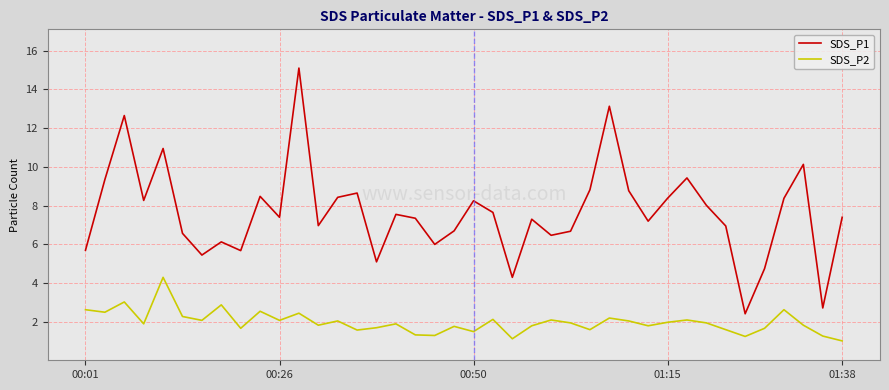

What is the difference between the maximum and minimum values in the SDS_P1 series?

12.7